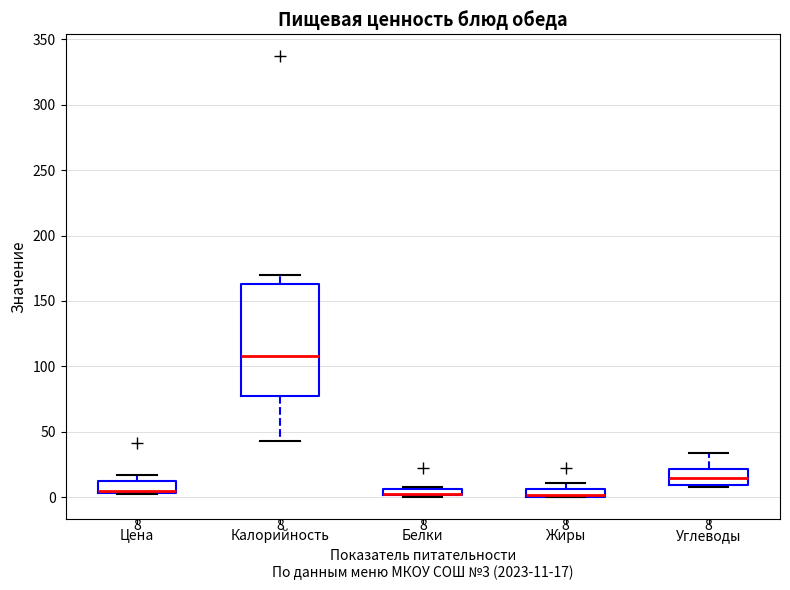

Which box is the tallest, from its lower edge to its upper edge?

Калорийность